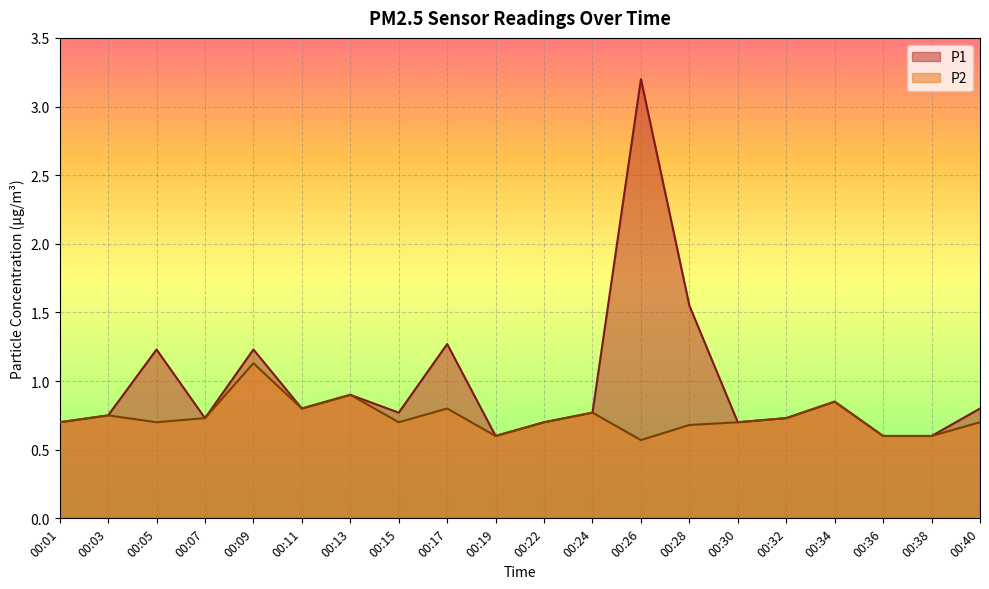

What is the total value across all series at 00:22?

1.4